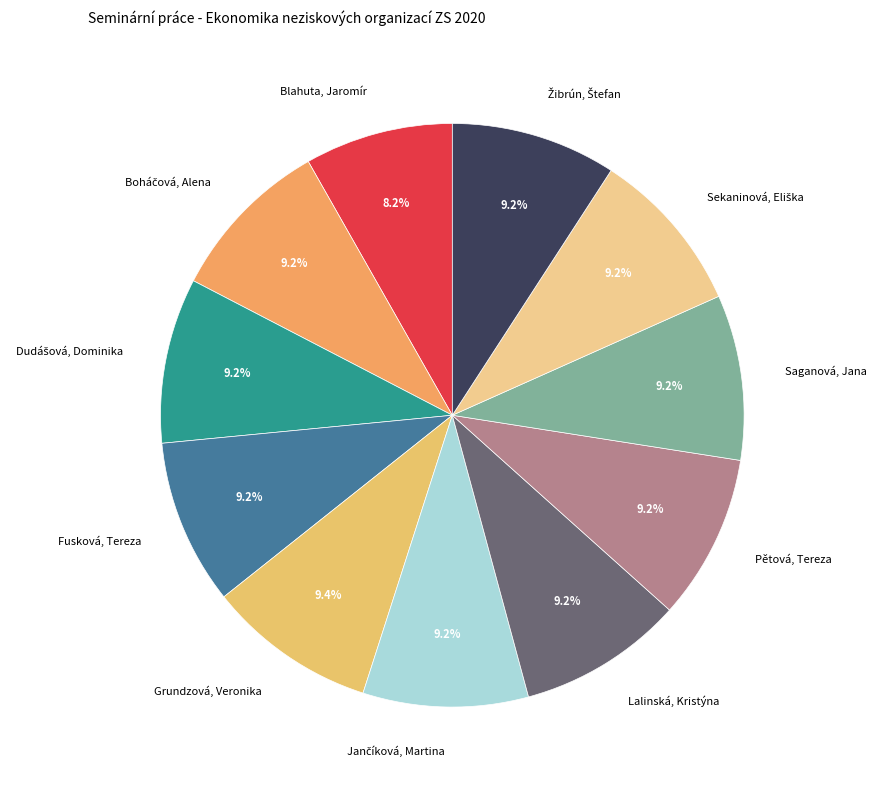

To the nearest percent, what is the average slice percentage?

9%